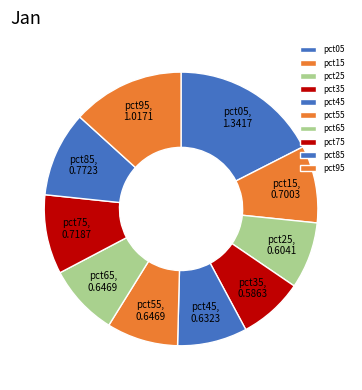

How many segments does this pie chart have?

10